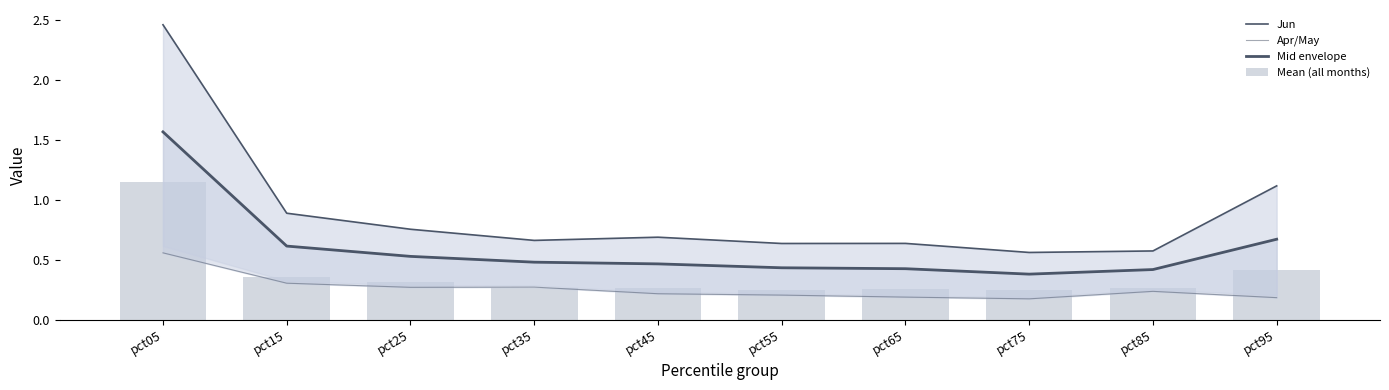

True or false: Mean (all months) has a value of 0.4 at pct75.

False